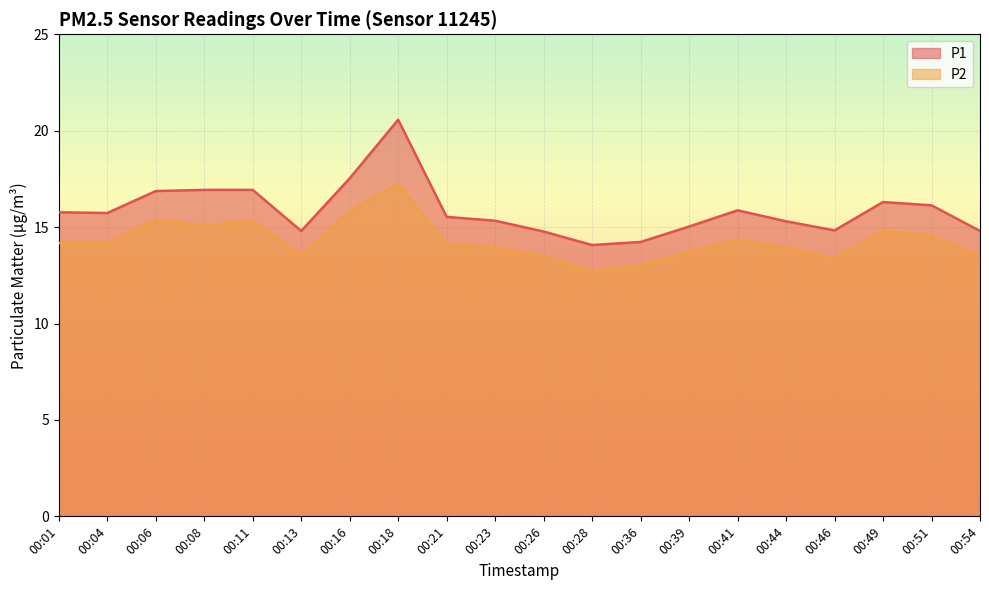

True or false: P2 and P1 intersect in this chart.

False